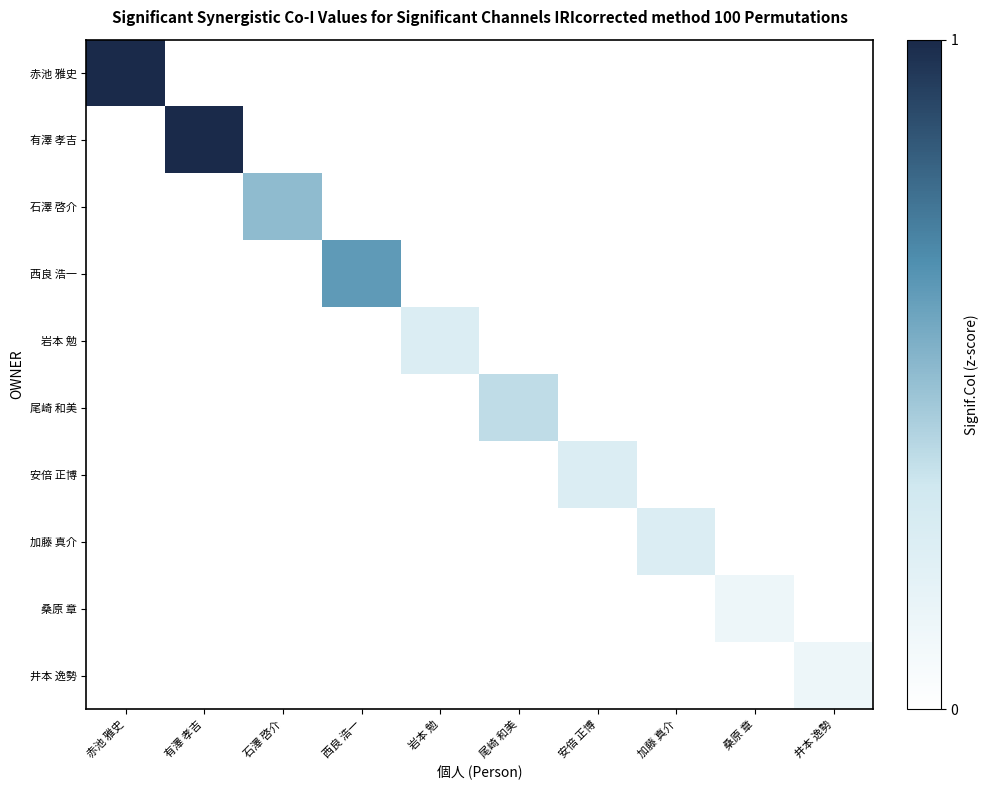

Reading left to right, transcribe all the data shown in this chart.

赤池 雅史: 赤池 雅史=1.0	有澤 孝吉=0.0	石澤 啓介=0.0	西良 浩一=0.0	岩本 勉=0.0	尾崎 和美=0.0	安倍 正博=0.0	加藤 真介=0.0	桑原 章=0.0	井本 逸勢=0.0
有澤 孝吉: 赤池 雅史=0.0	有澤 孝吉=1.0	石澤 啓介=0.0	西良 浩一=0.0	岩本 勉=0.0	尾崎 和美=0.0	安倍 正博=0.0	加藤 真介=0.0	桑原 章=0.0	井本 逸勢=0.0
石澤 啓介: 赤池 雅史=0.0	有澤 孝吉=0.0	石澤 啓介=0.5	西良 浩一=0.0	岩本 勉=0.0	尾崎 和美=0.0	安倍 正博=0.0	加藤 真介=0.0	桑原 章=0.0	井本 逸勢=0.0
西良 浩一: 赤池 雅史=0.0	有澤 孝吉=0.0	石澤 啓介=0.0	西良 浩一=0.6	岩本 勉=0.0	尾崎 和美=0.0	安倍 正博=0.0	加藤 真介=0.0	桑原 章=0.0	井本 逸勢=0.0
岩本 勉: 赤池 雅史=0.0	有澤 孝吉=0.0	石澤 啓介=0.0	西良 浩一=0.0	岩本 勉=0.2	尾崎 和美=0.0	安倍 正博=0.0	加藤 真介=0.0	桑原 章=0.0	井本 逸勢=0.0
尾崎 和美: 赤池 雅史=0.0	有澤 孝吉=0.0	石澤 啓介=0.0	西良 浩一=0.0	岩本 勉=0.0	尾崎 和美=0.4	安倍 正博=0.0	加藤 真介=0.0	桑原 章=0.0	井本 逸勢=0.0
安倍 正博: 赤池 雅史=0.0	有澤 孝吉=0.0	石澤 啓介=0.0	西良 浩一=0.0	岩本 勉=0.0	尾崎 和美=0.0	安倍 正博=0.2	加藤 真介=0.0	桑原 章=0.0	井本 逸勢=0.0
加藤 真介: 赤池 雅史=0.0	有澤 孝吉=0.0	石澤 啓介=0.0	西良 浩一=0.0	岩本 勉=0.0	尾崎 和美=0.0	安倍 正博=0.0	加藤 真介=0.2	桑原 章=0.0	井本 逸勢=0.0
桑原 章: 赤池 雅史=0.0	有澤 孝吉=0.0	石澤 啓介=0.0	西良 浩一=0.0	岩本 勉=0.0	尾崎 和美=0.0	安倍 正博=0.0	加藤 真介=0.0	桑原 章=0.1	井本 逸勢=0.0
井本 逸勢: 赤池 雅史=0.0	有澤 孝吉=0.0	石澤 啓介=0.0	西良 浩一=0.0	岩本 勉=0.0	尾崎 和美=0.0	安倍 正博=0.0	加藤 真介=0.0	桑原 章=0.0	井本 逸勢=0.1